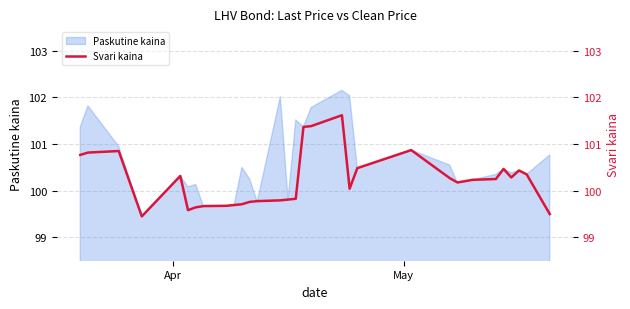

Where does the data first go above 100?

Apr